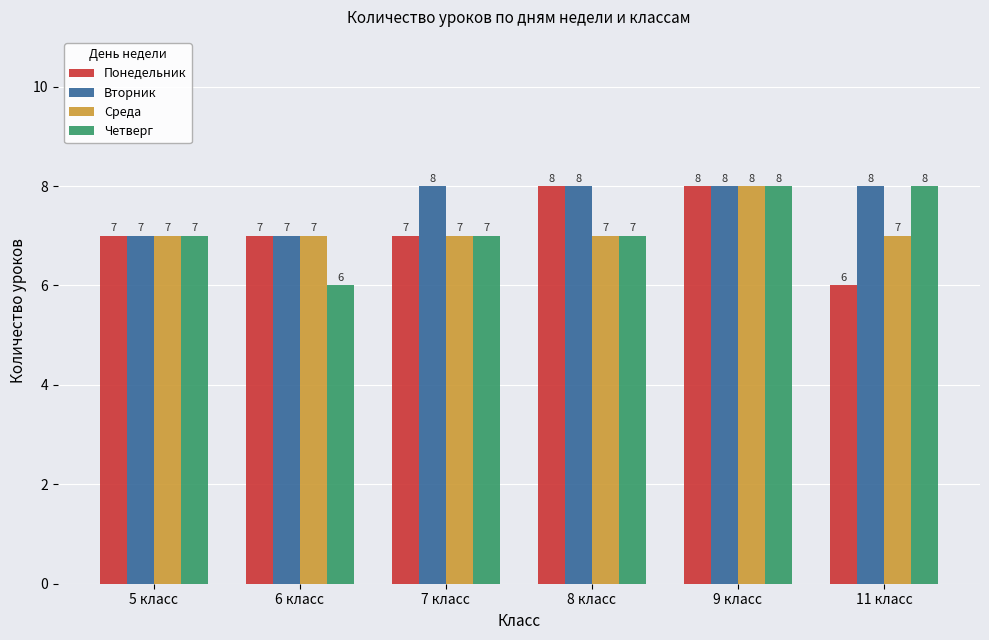

What is the minimum value for Среда?

7